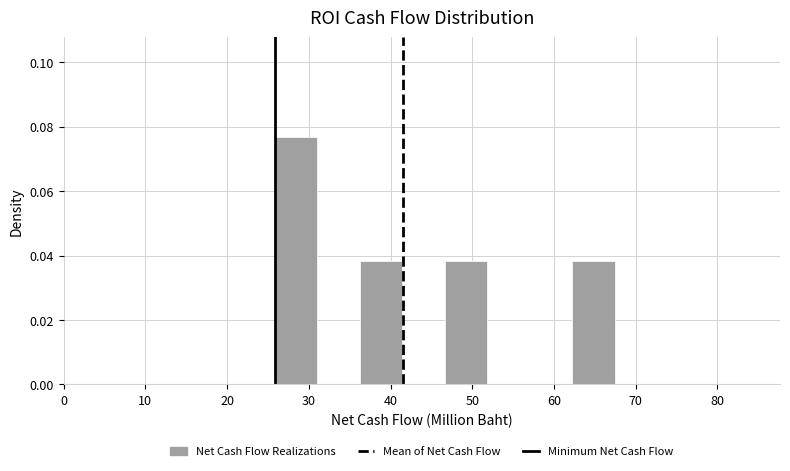

Reading left to right, list every bar in this chart as the range it spans on the x-axis followed by its height. Neither the bar edges nor the heights are printed on the chart, so give them approximately, as read against the axes.

26 to 31: 0.076
31 to 36: 0
36 to 41: 0.038
41 to 47: 0
47 to 52: 0.038
52 to 57: 0
57 to 62: 0
62 to 67: 0.038